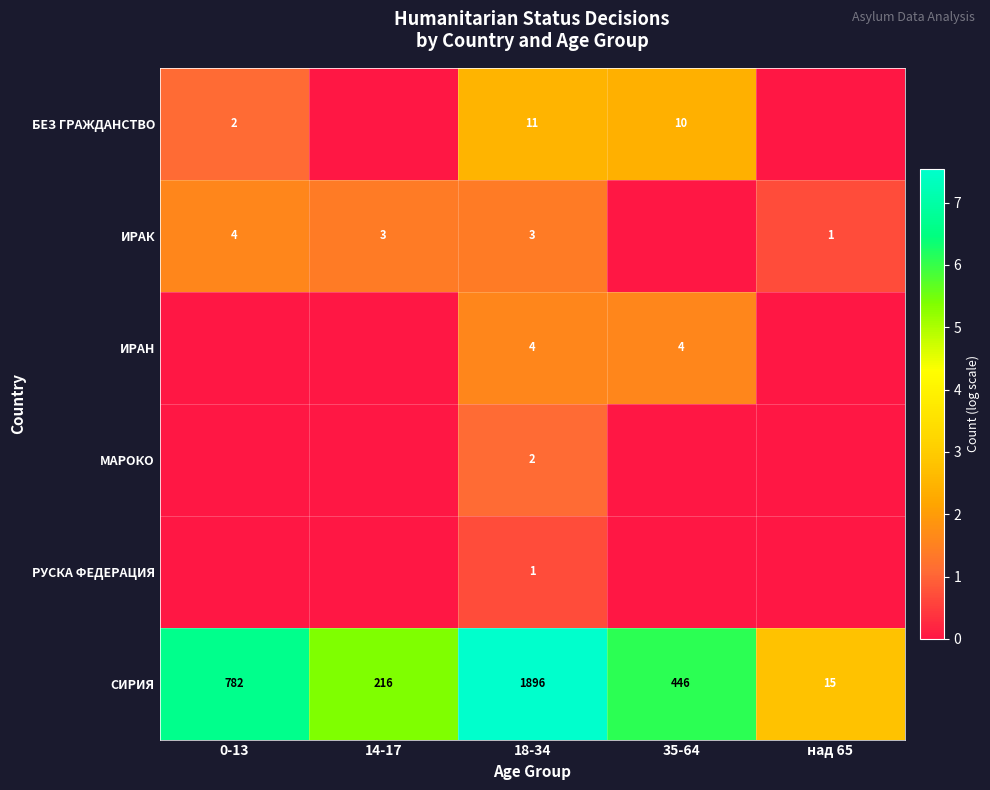

What is the sum of the ИРАК values at 18-34 and 0-13?

7